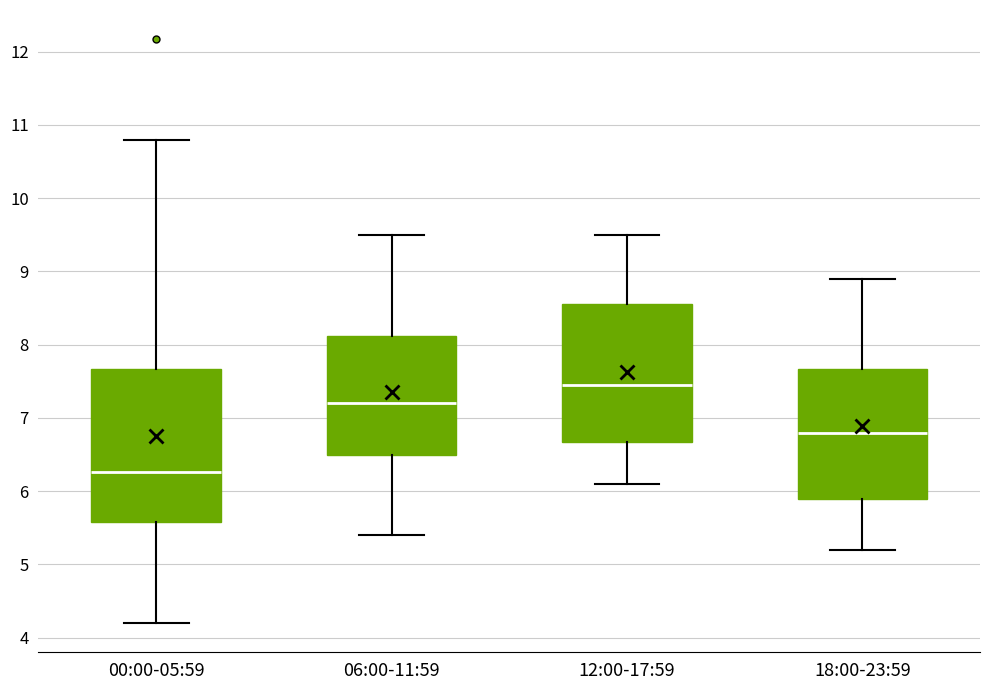

Which box has the lowest median line?

00:00-05:59